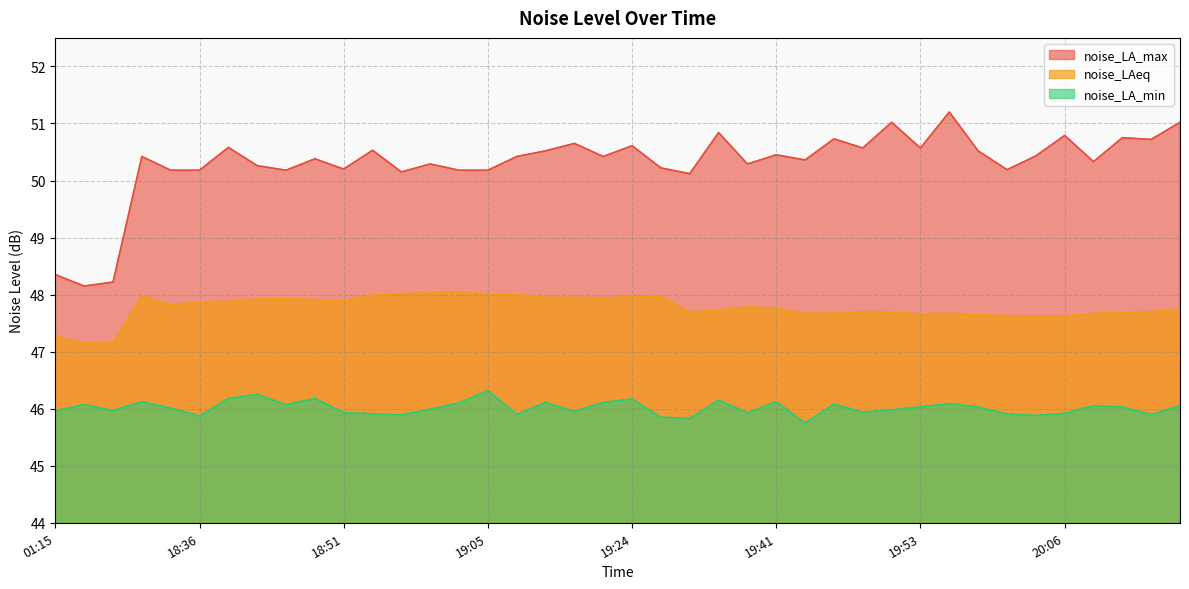

How many interior local peaks does the noise_LAeq series have?

7